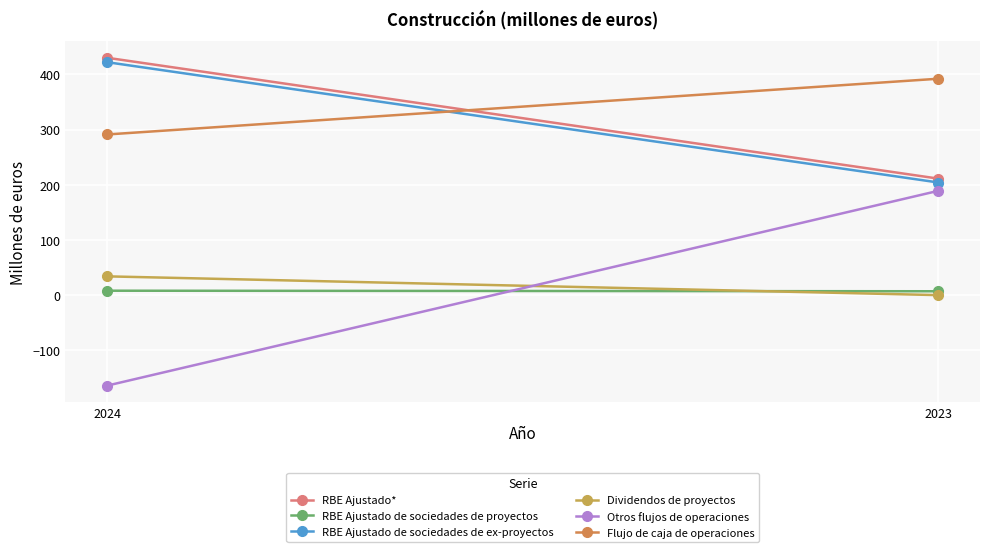

What is the sum of all RBE Ajustado* values?

641